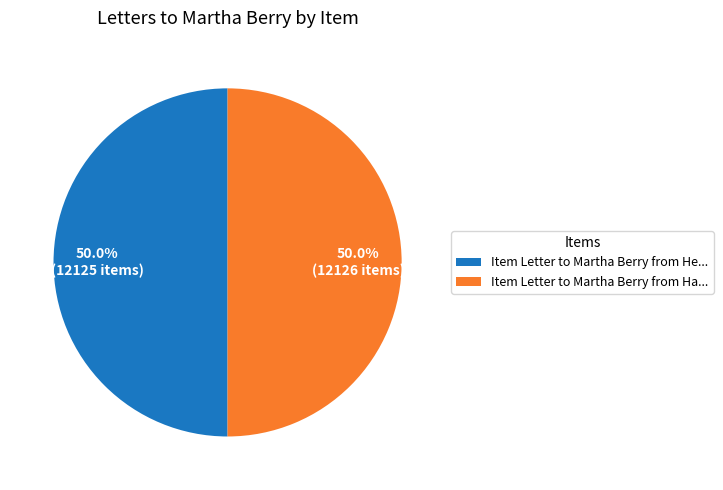

How much of the chart is everything except Item Letter to Martha Berry from Ha...?

50.0%